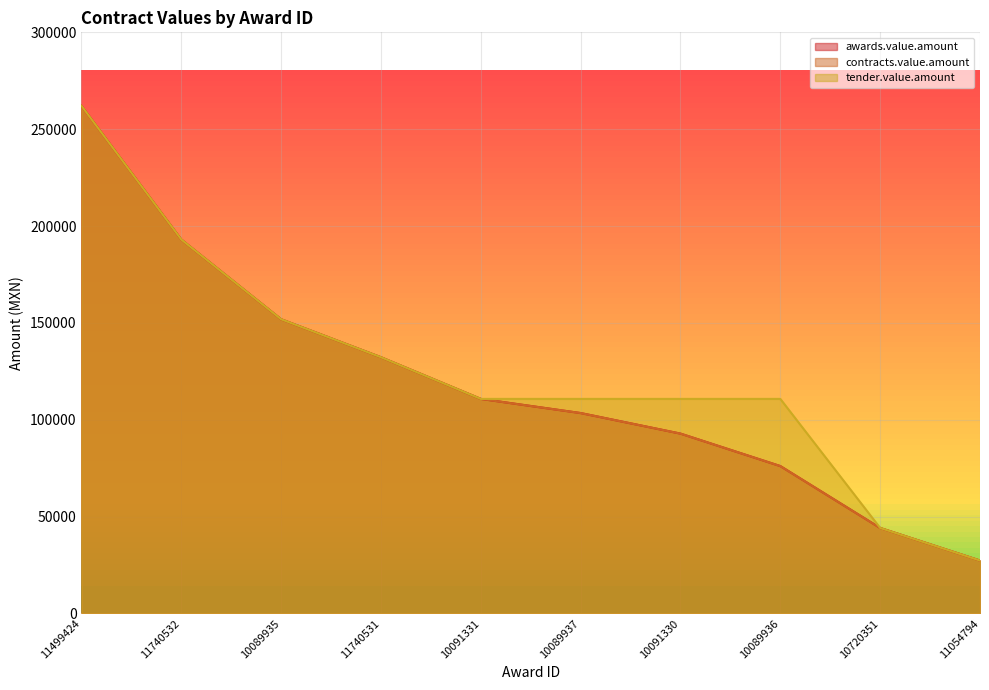

Which category has the highest value across all series?

11499424